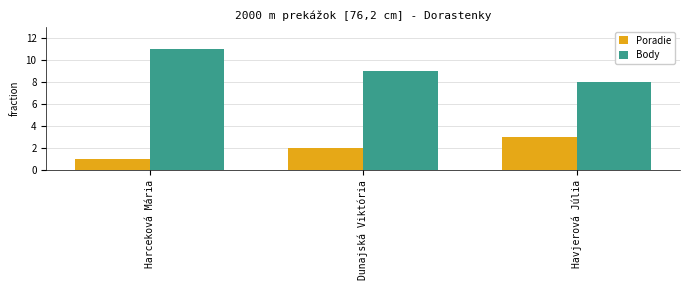

At which label is Body closest to 9?

Dunajská Viktória